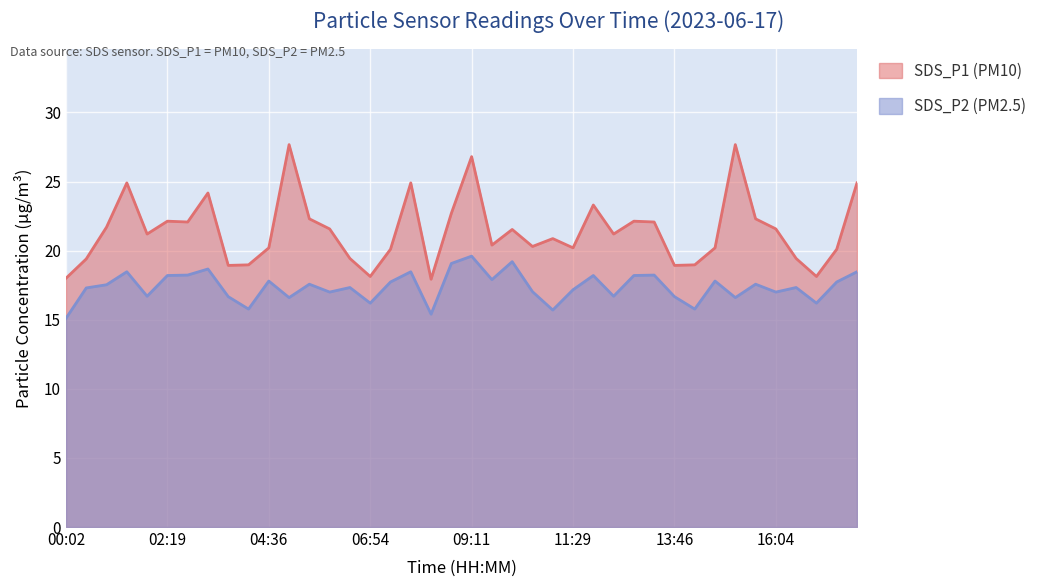

Reading left to right, list all the values displayed in this chart.

SDS_P1: 00:02=18.0	00:29=19.4	00:56=21.7	01:23=24.9	01:51=21.2	02:19=22.1	02:46=22.1	03:14=24.2	03:41=18.9	04:09=19.0	04:36=20.2	05:04=27.7	05:31=22.3	05:59=21.6	06:26=19.4	06:54=18.1	07:21=20.1	07:49=24.9	08:16=17.9	08:44=22.7	09:11=26.8	09:39=20.4	10:06=21.5	10:34=20.3	11:01=20.9	11:29=20.2	11:56=23.3	12:24=21.2	12:51=22.1	13:19=22.1	13:46=18.9	14:14=19.0	14:41=20.2	15:09=27.7	15:36=22.3	16:04=21.6	16:31=19.4	16:59=18.1	17:26=20.1	17:54=24.9
SDS_P2: 00:02=15.1	00:29=17.3	00:56=17.5	01:23=18.5	01:51=16.7	02:19=18.2	02:46=18.2	03:14=18.7	03:41=16.7	04:09=15.8	04:36=17.8	05:04=16.6	05:31=17.6	05:59=17.0	06:26=17.3	06:54=16.2	07:21=17.7	07:49=18.5	08:16=15.4	08:44=19.1	09:11=19.6	09:39=17.9	10:06=19.2	10:34=17.0	11:01=15.7	11:29=17.2	11:56=18.2	12:24=16.7	12:51=18.2	13:19=18.2	13:46=16.7	14:14=15.8	14:41=17.8	15:09=16.6	15:36=17.6	16:04=17.0	16:31=17.3	16:59=16.2	17:26=17.7	17:54=18.5